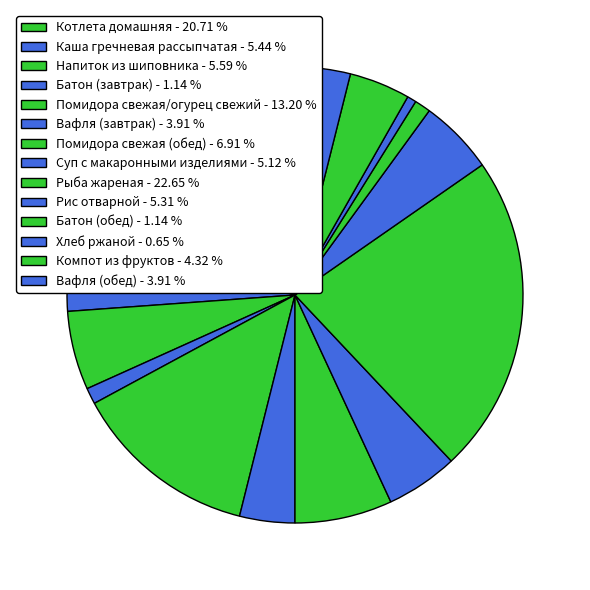

Rank the categories by value from lowest to highest.

Хлеб ржаной, Батон (завтрак), Батон (обед), Вафля (завтрак), Вафля (обед), Компот из фруктов, Суп с макаронными изделиями, Рис отварной, Каша гречневая рассыпчатая, Напиток из шиповника, Помидора свежая (обед), Помидора свежая/огурец свежий, Котлета домашняя, Рыба жареная